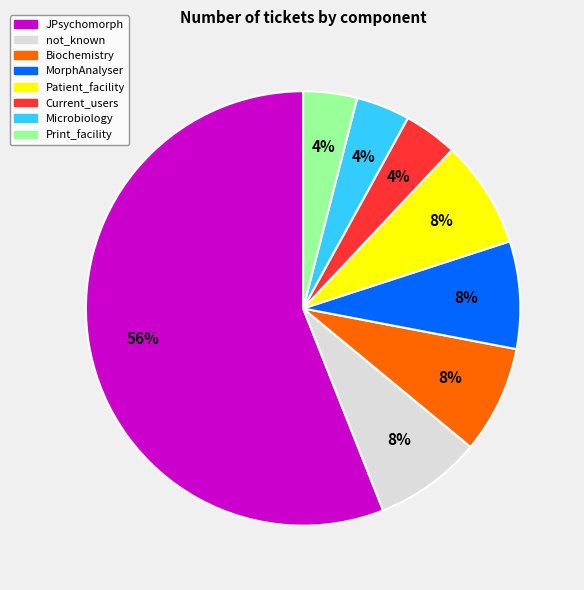

To the nearest percent, what is the difference between the largest and smallest slice percentages?

52%